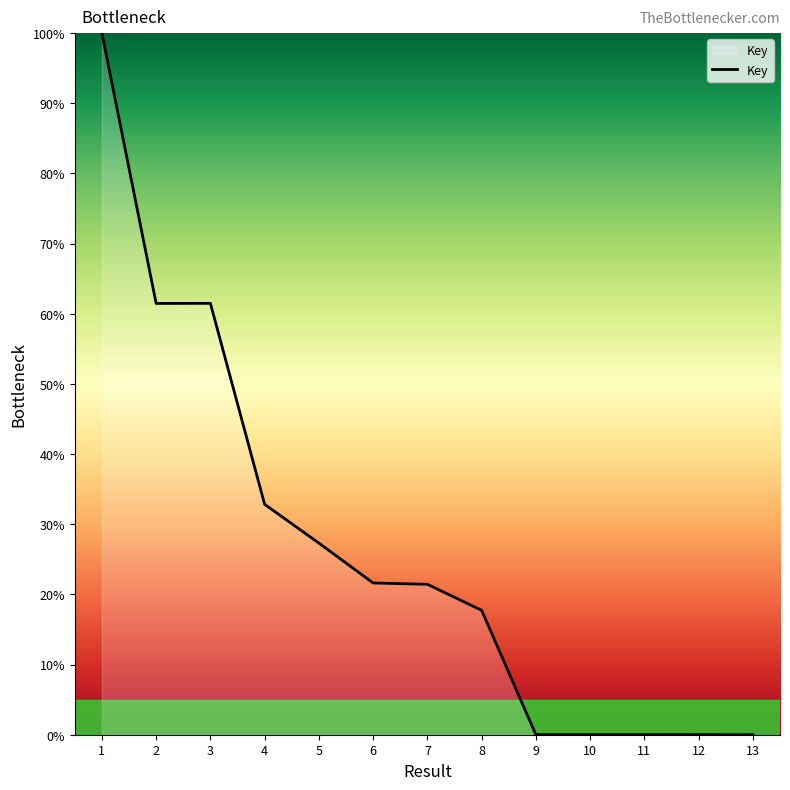

Which has a higher value, 5 or 7?

5